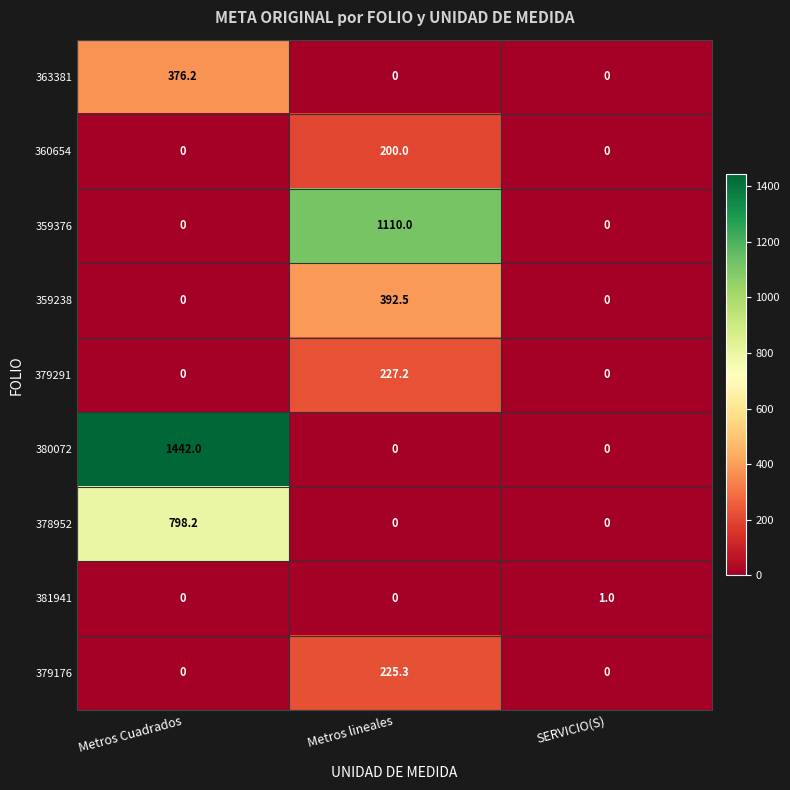

Rank the series by their maximum value, from lowest to highest.

381941, 360654, 379176, 379291, 363381, 359238, 378952, 359376, 380072